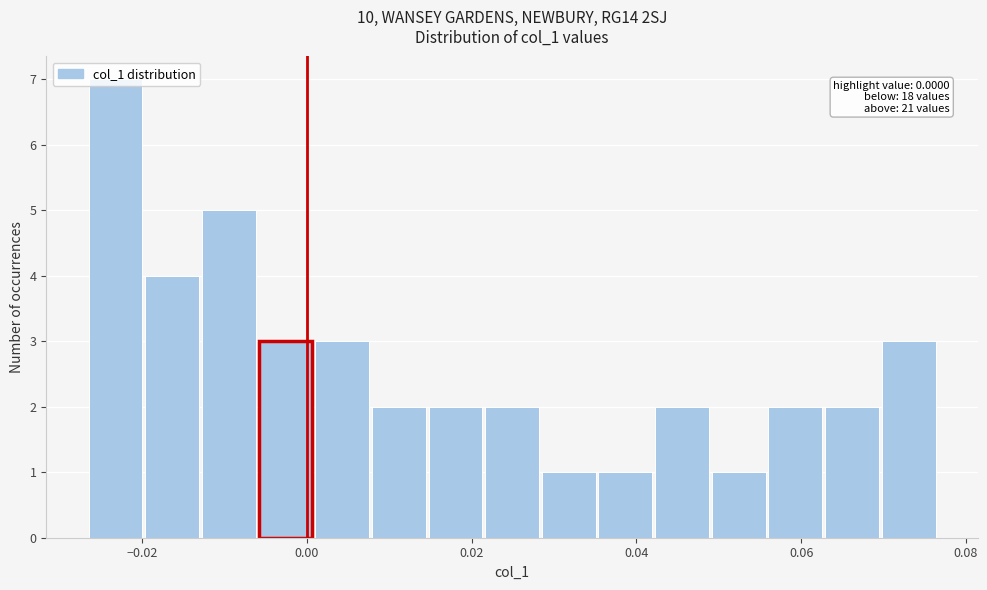

Read against the x-axis, roughly where is the centre of the tallest bar?

-0.024